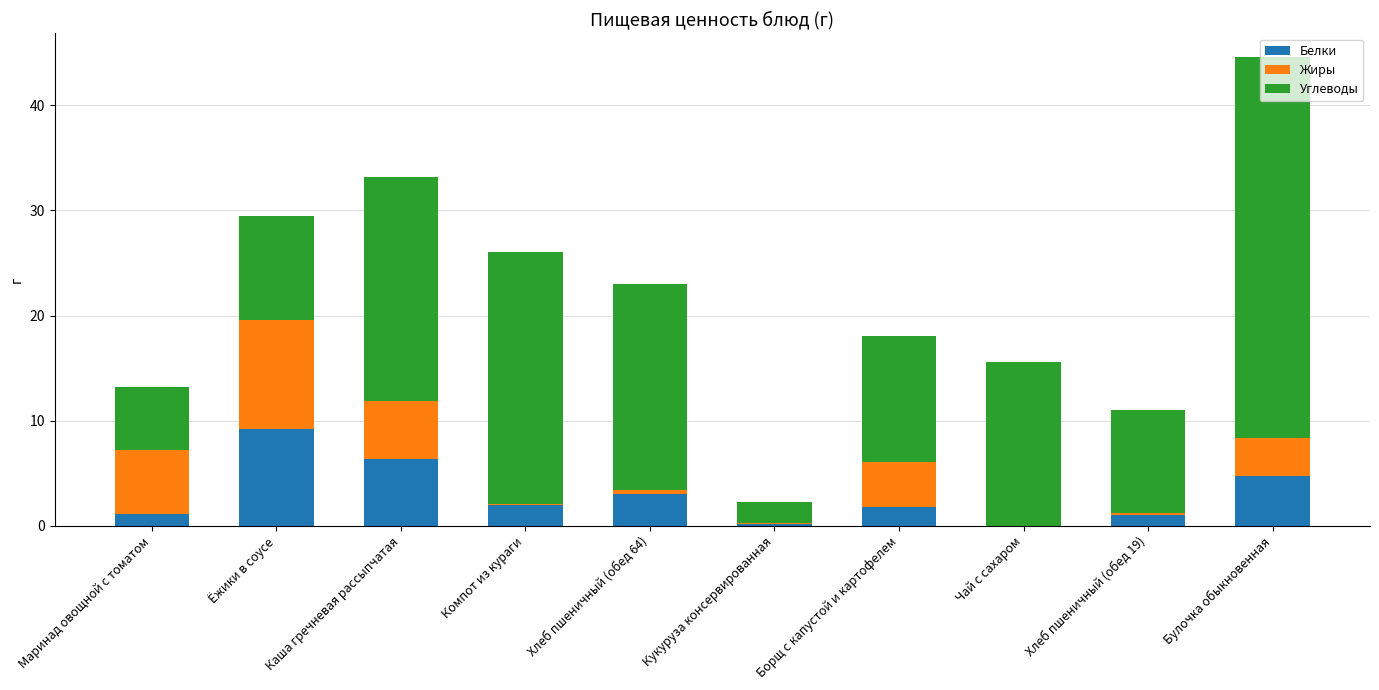

At which category is the sum across all series the highest?

Булочка обыкновенная